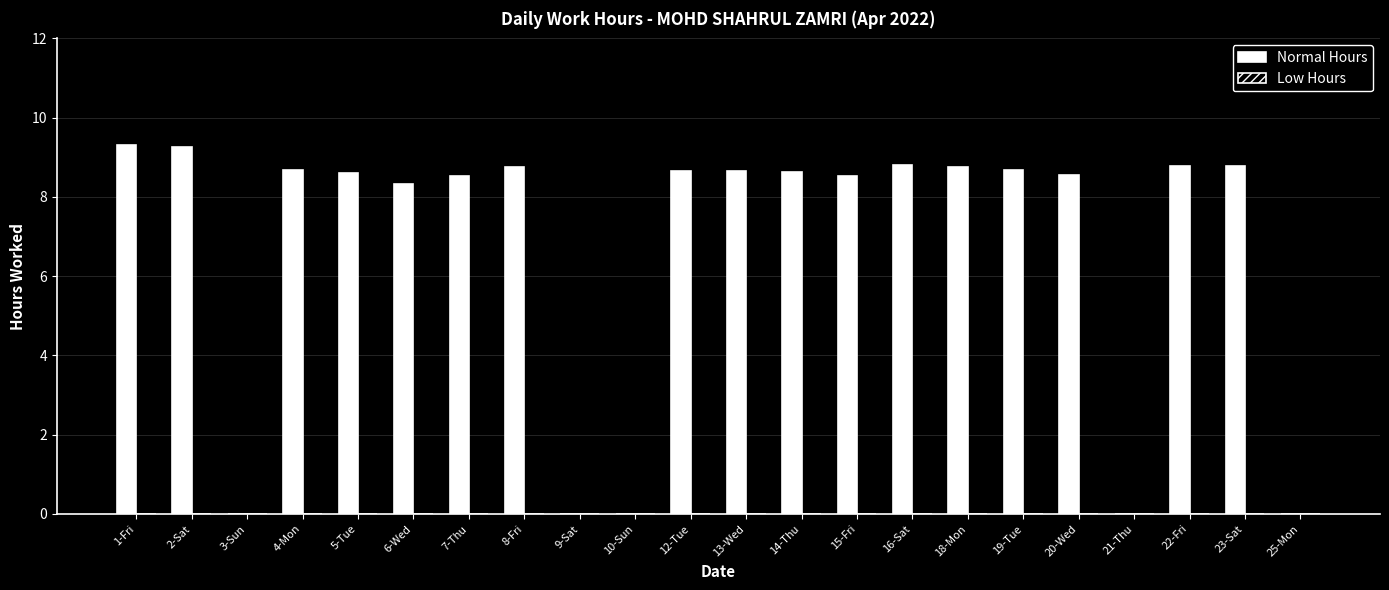

The value at 6-Wed is 14.7. True or false?

False